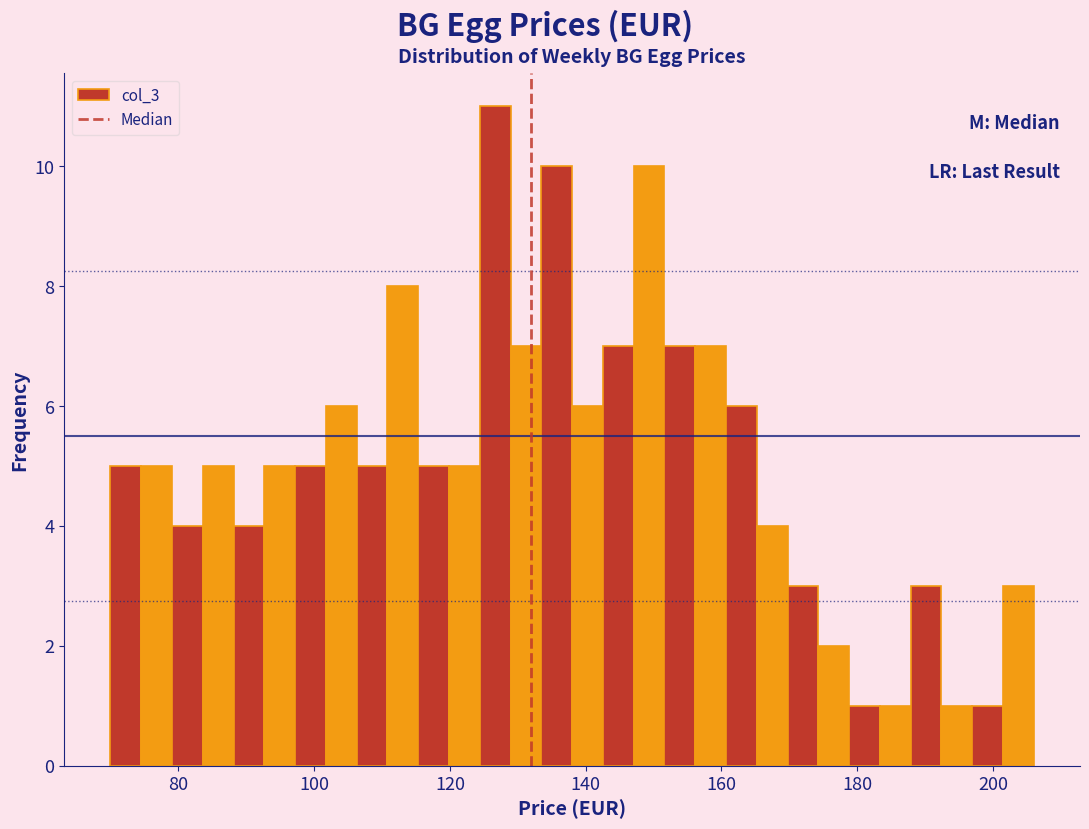

Read against the x-axis, roughly where is the centre of the tallest bar?

126